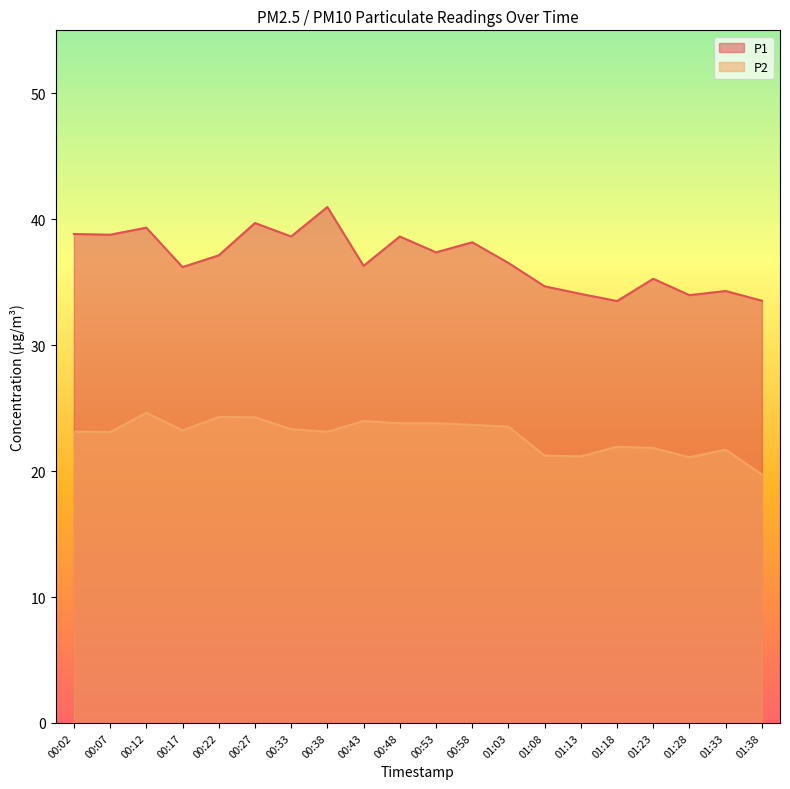

Is it true that P2 equals 24.3 at 00:22?

True